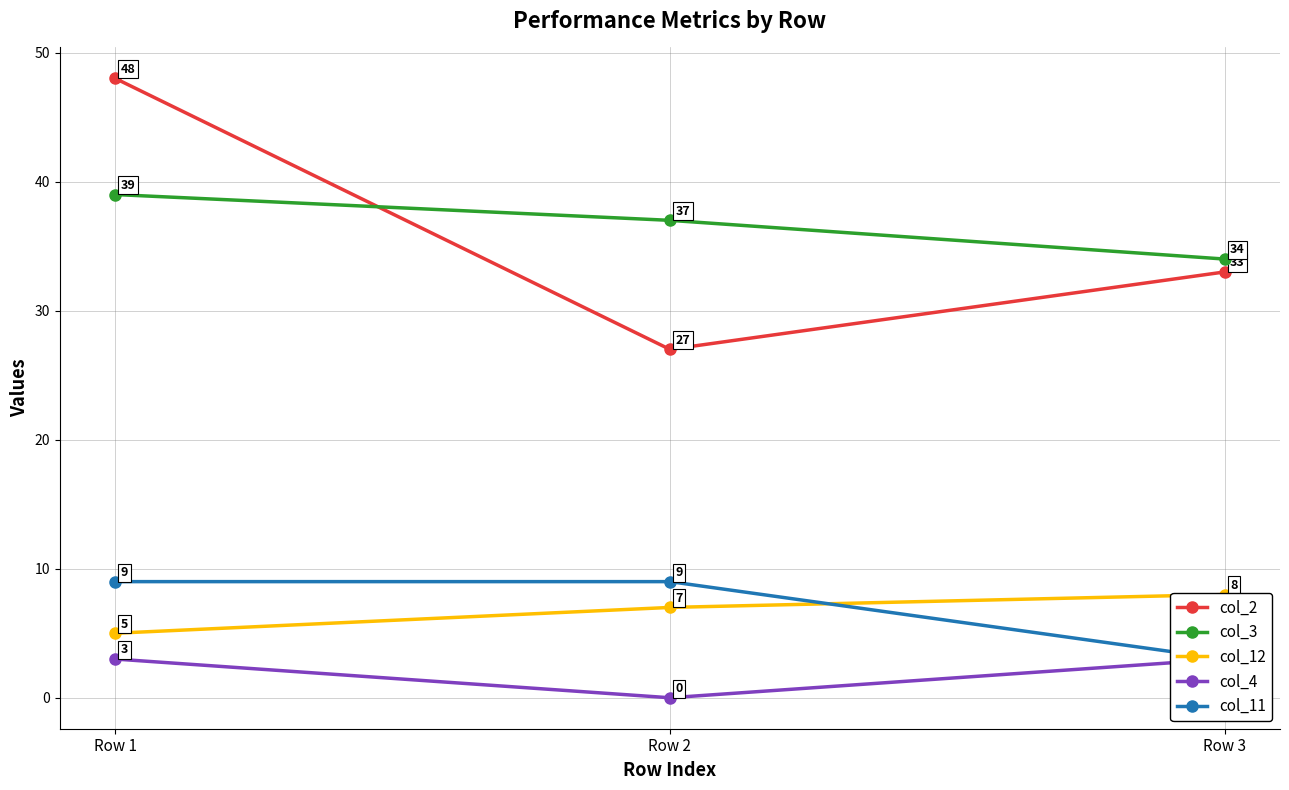

What is the sum of the col_2 values at Row 2 and Row 3?

60